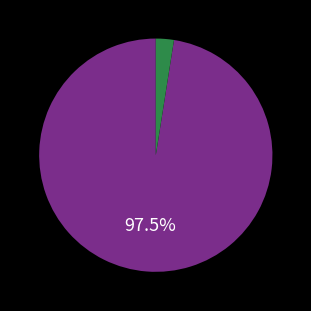

Is there a majority slice in this chart?

Yes